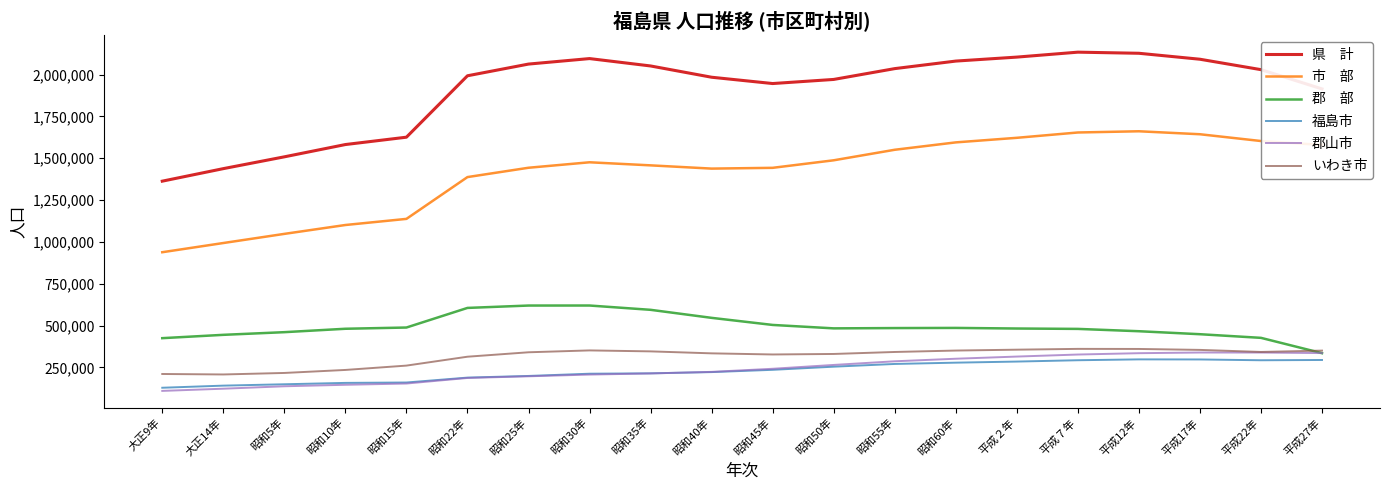

What is the maximum value shown in the chart?

2133592